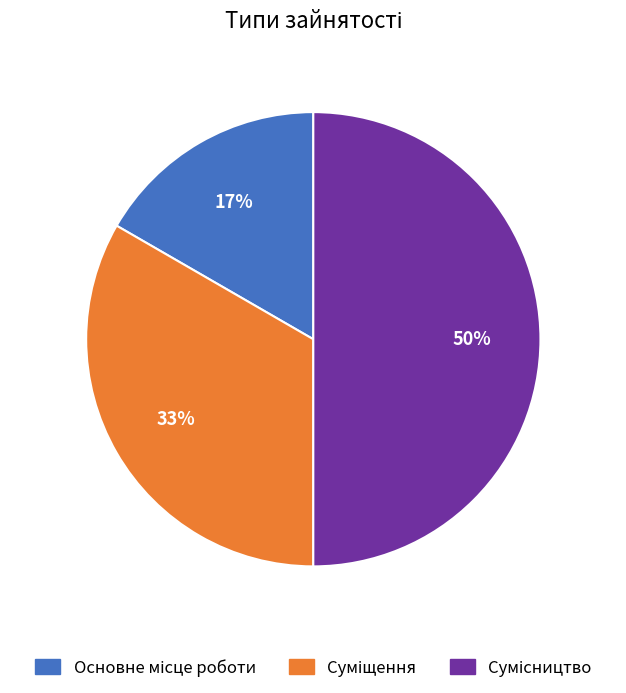

To the nearest percent, what is the difference between the largest and smallest slice percentages?

33%